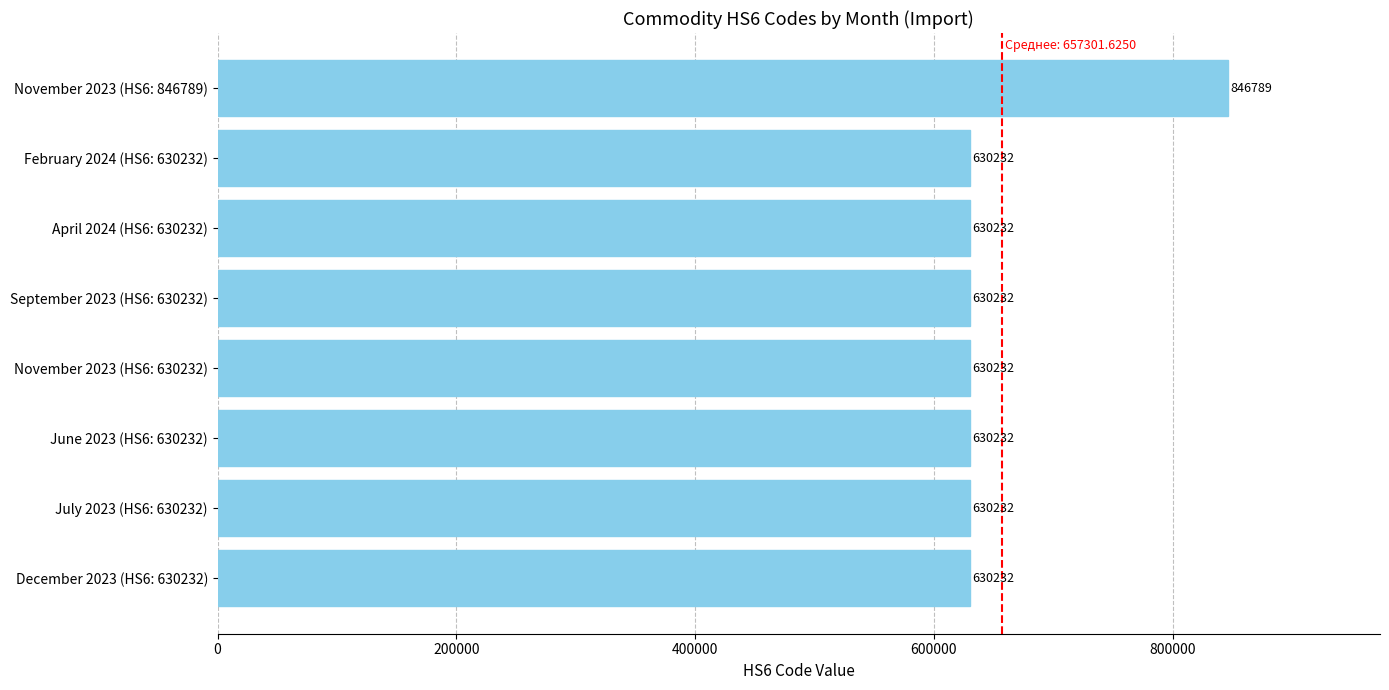

What is the difference between the maximum and minimum values?

216557